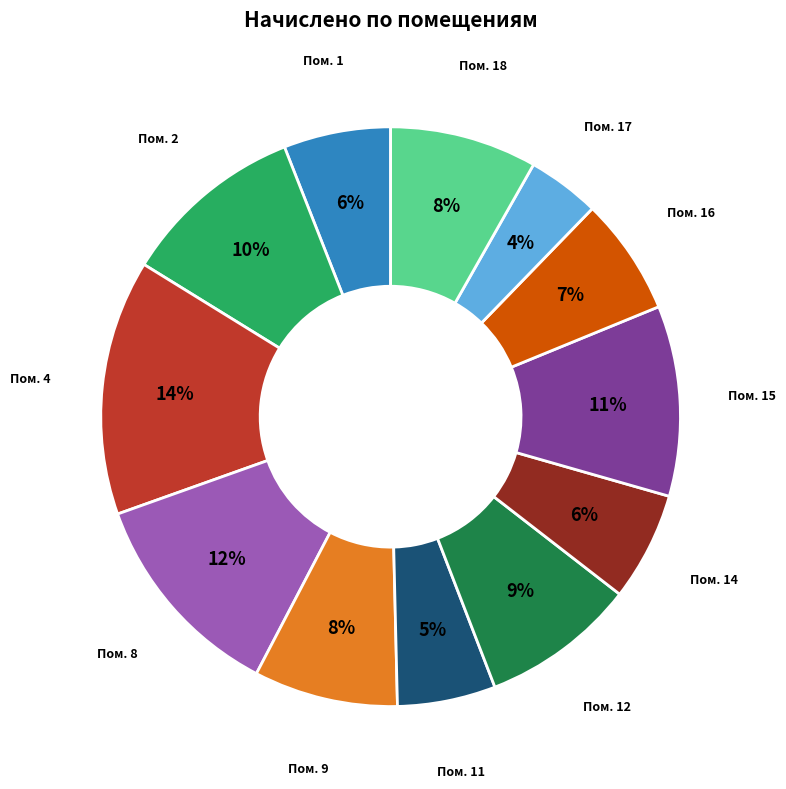

Is there any slice that represents more than half of the pie?

No